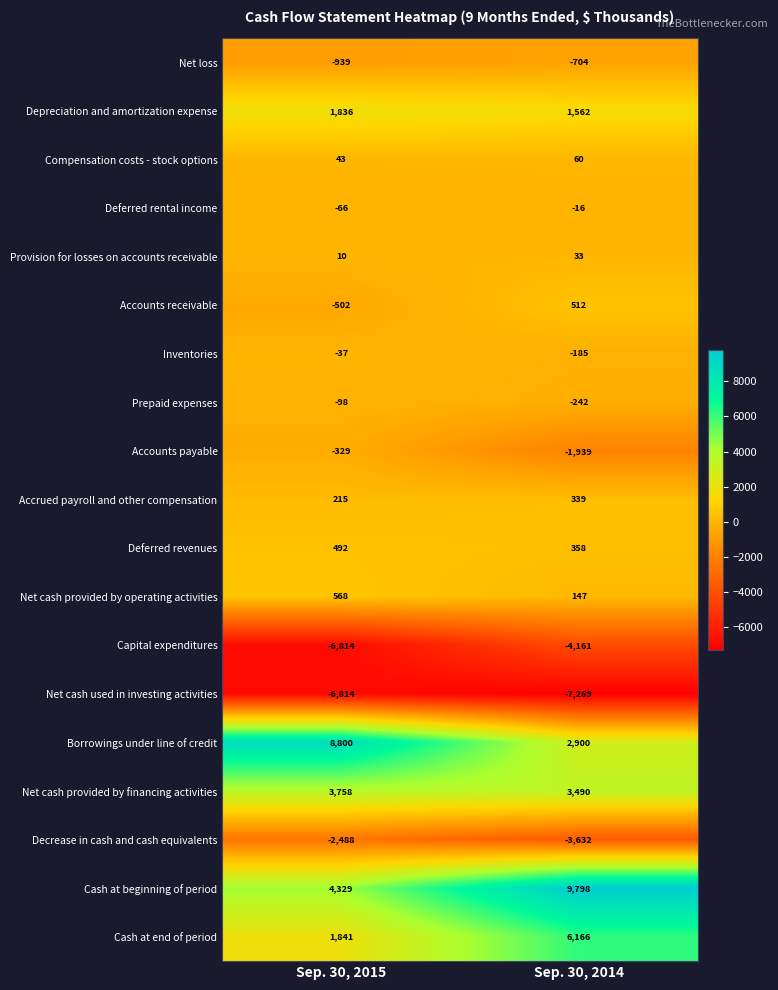

The value of Cash at end of period at Sep. 30, 2015 is 1147. True or false?

False